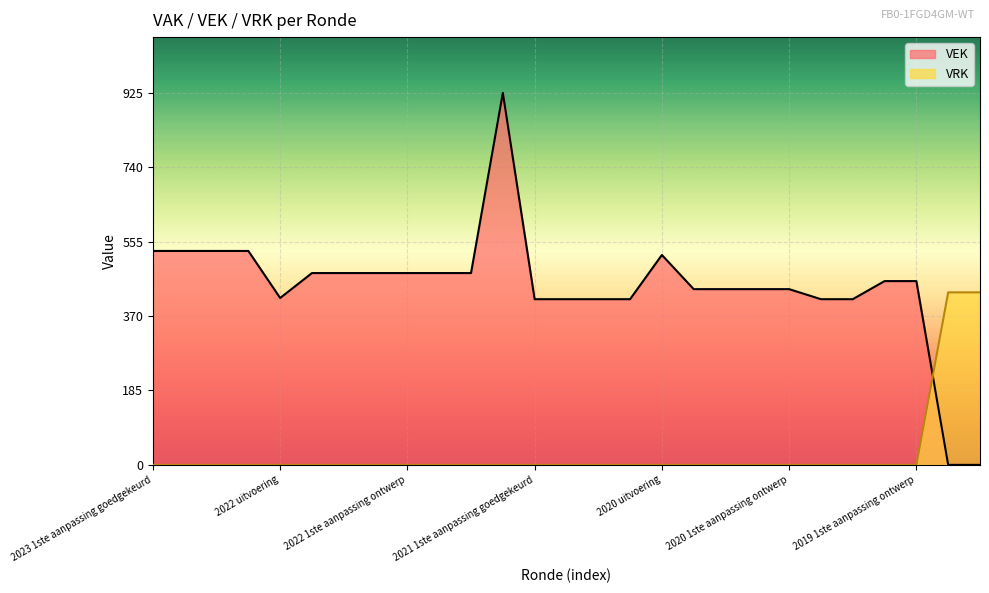

Which has a higher value, 2023 Opmaak ontwerp or 2021 Opmaak goedgekeurd?

2023 Opmaak ontwerp